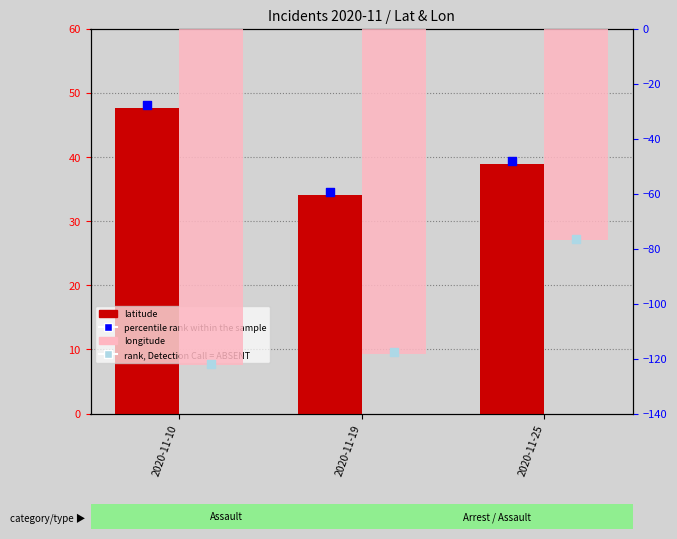

What are all the series names shown in the legend?

latitude, percentile rank within the sample, longitude, rank, Detection Call = ABSENT